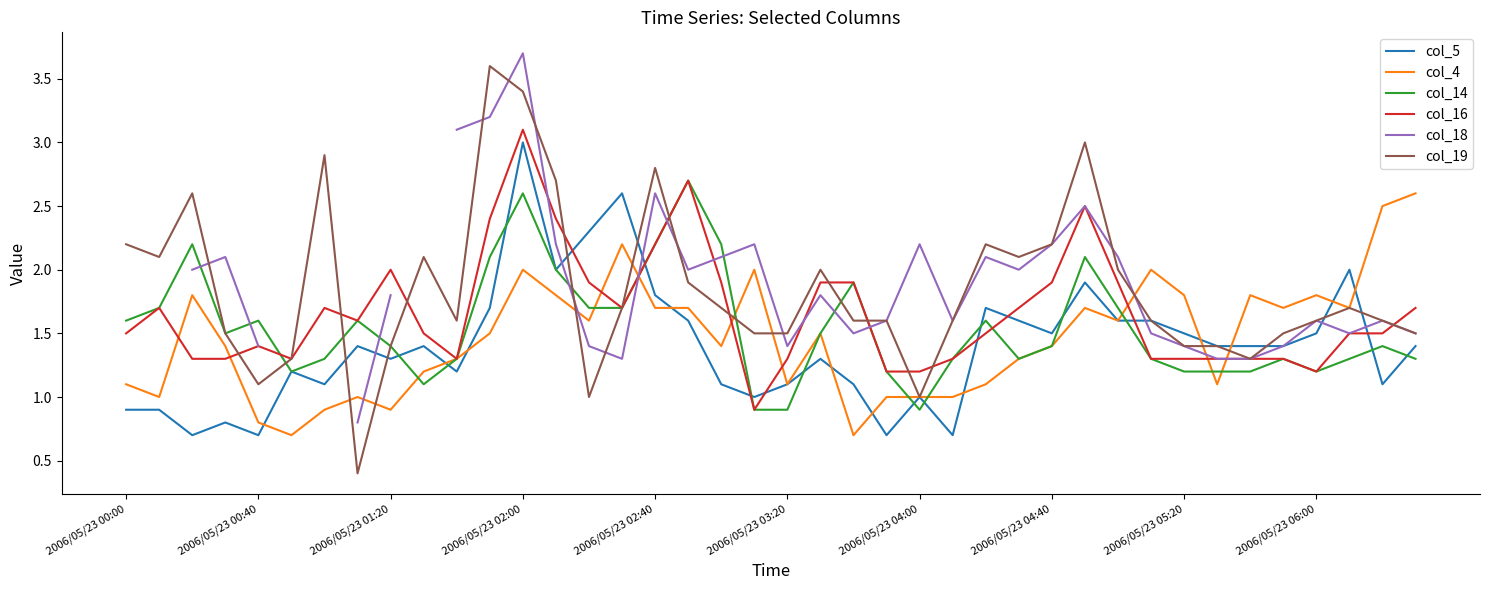

What is the maximum value for col_5?

3.0